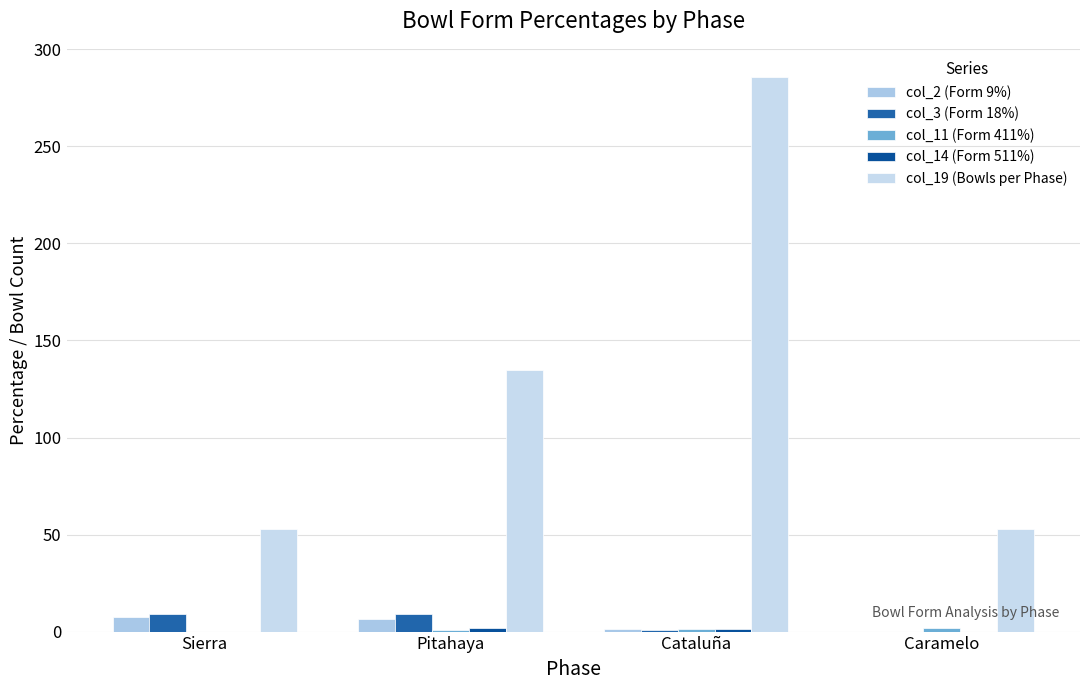

Between Sierra and Cataluña, which series saw the biggest shift?

col_19 (Bowls per Phase)